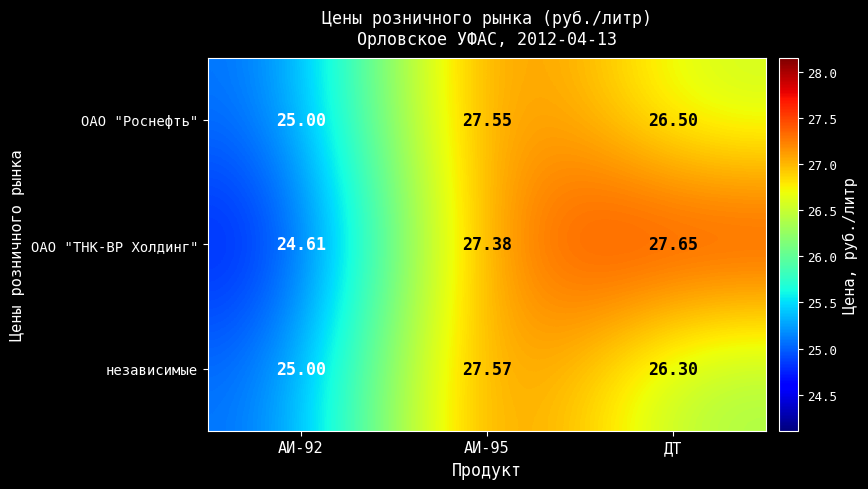

Rank the series by their maximum value, from lowest to highest.

ОАО "Роснефть", независимые, ОАО "ТНК-ВР Холдинг"